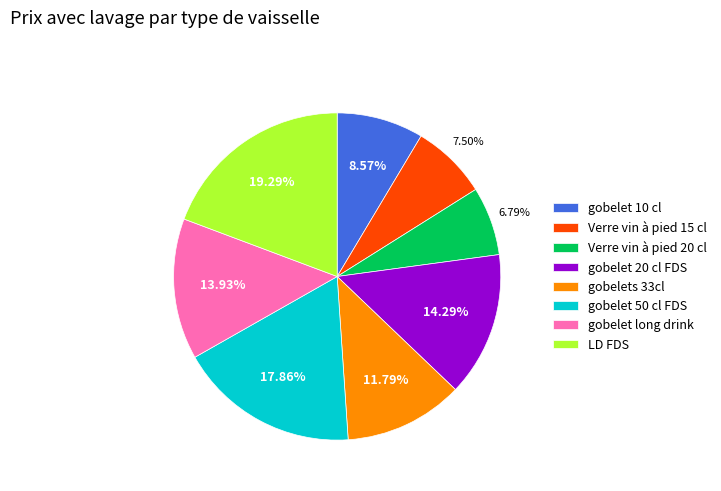

Which category has the biggest portion of the pie?

LD FDS